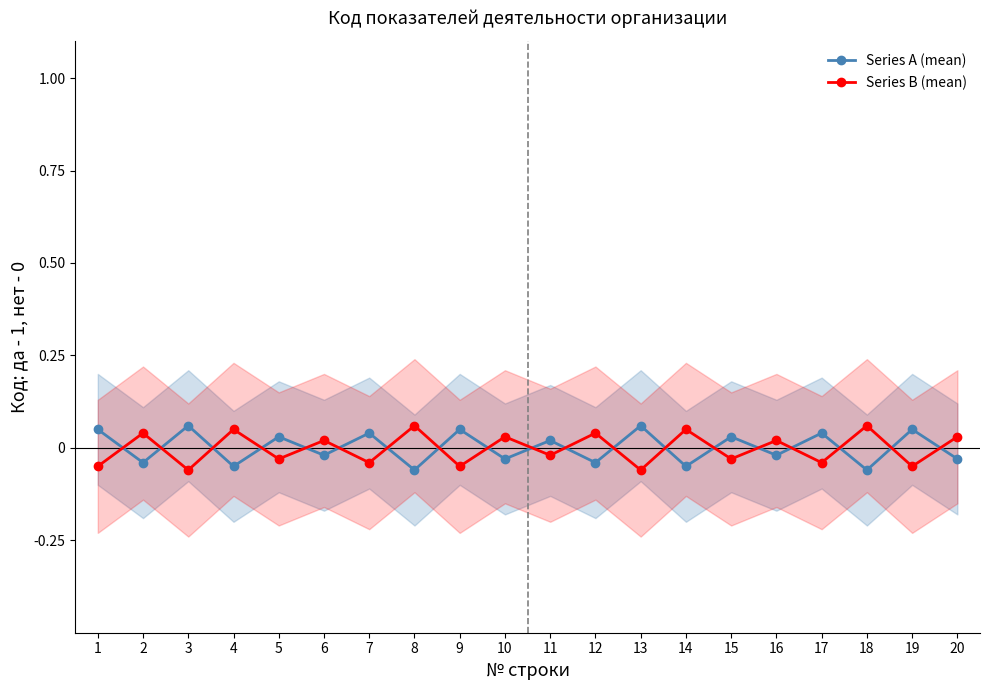

What are all the series names shown in the legend?

Series A (mean), Series B (mean)